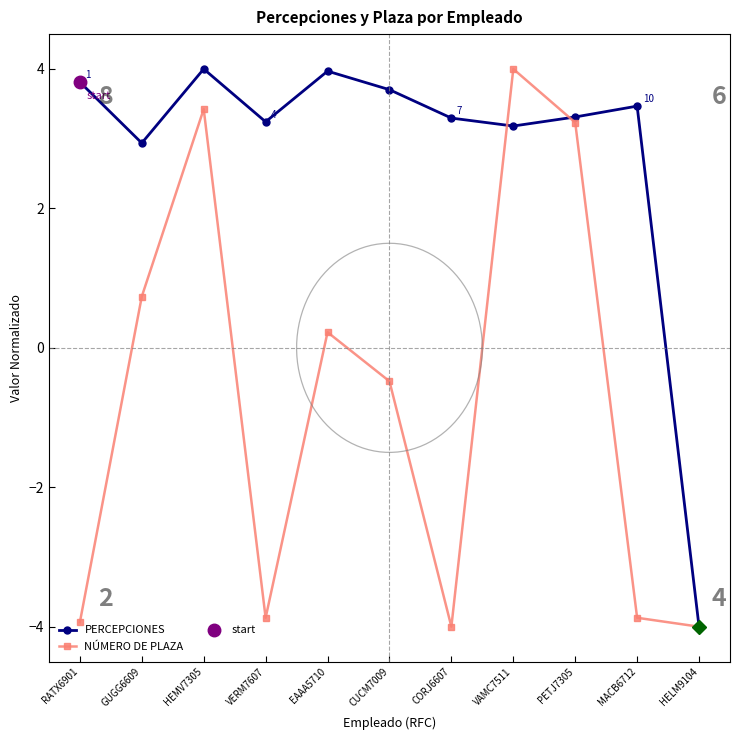

How many interior local peaks does the NÚMERO DE PLAZA series have?

3